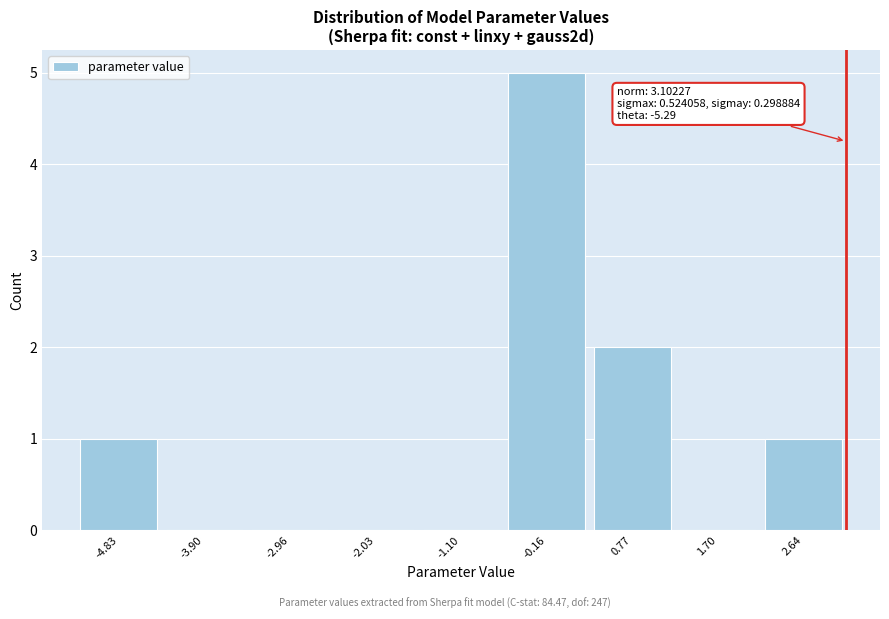

Over which range of the x-axis is the bar tallest?

-0.6 to 0.3